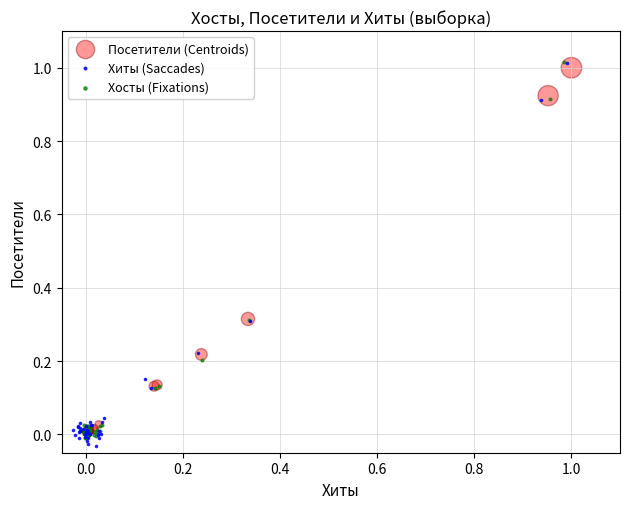

Which series has the widest spread of Y values?

Хиты (Saccades)